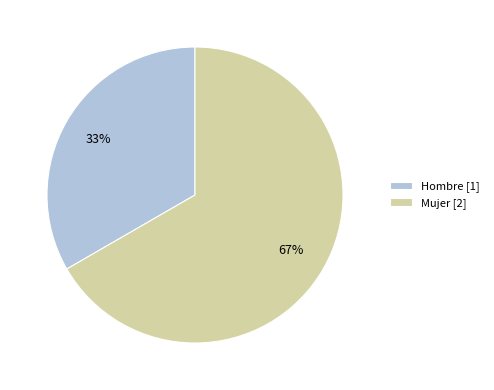

Combined, do Hombre [1] and Mujer [2] account for over 50%?

Yes